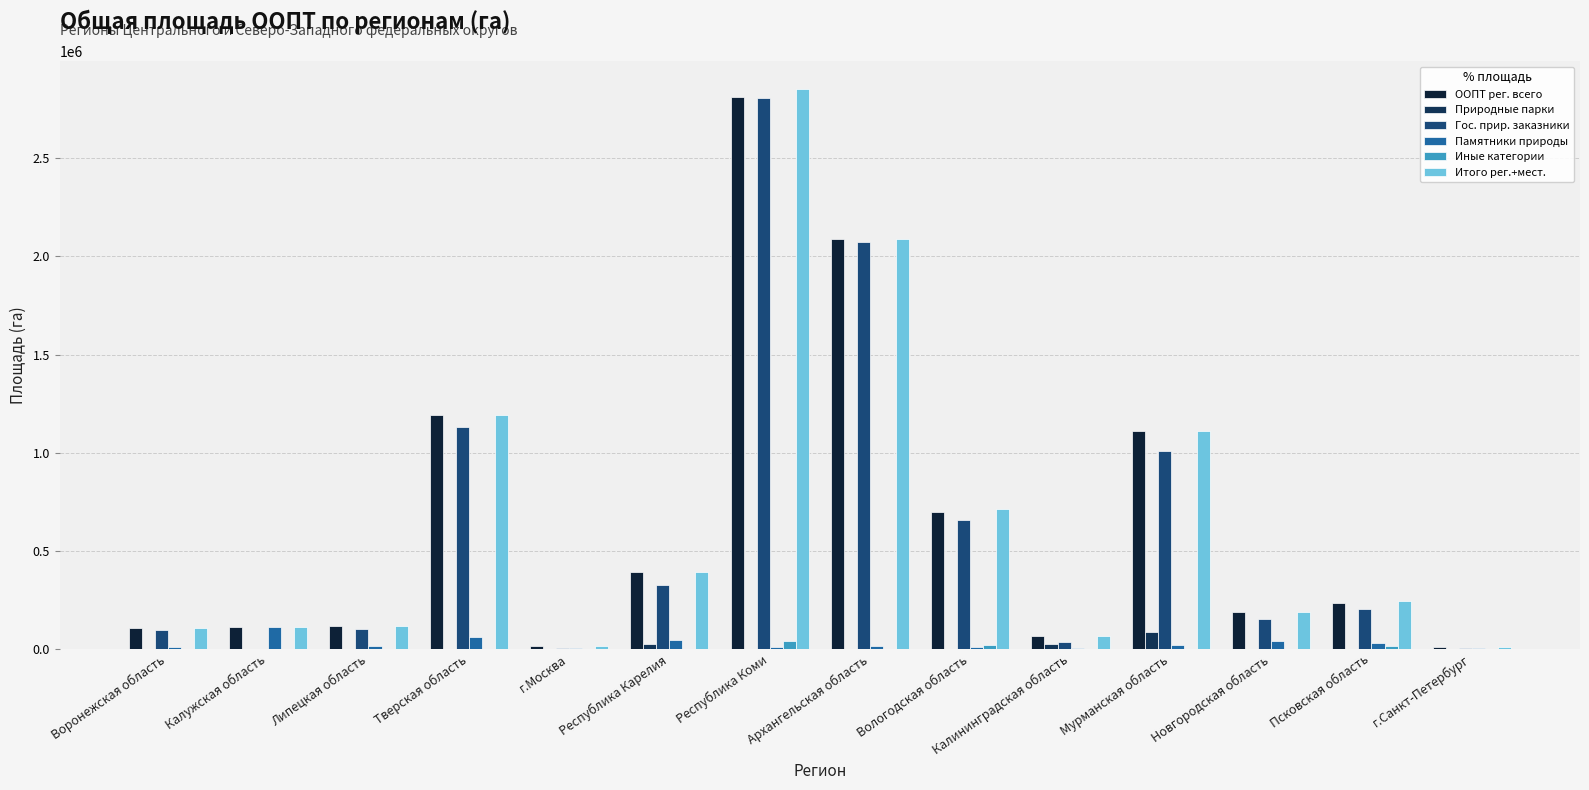

At which label is Природные парки closest to 41531?

Республика Карелия